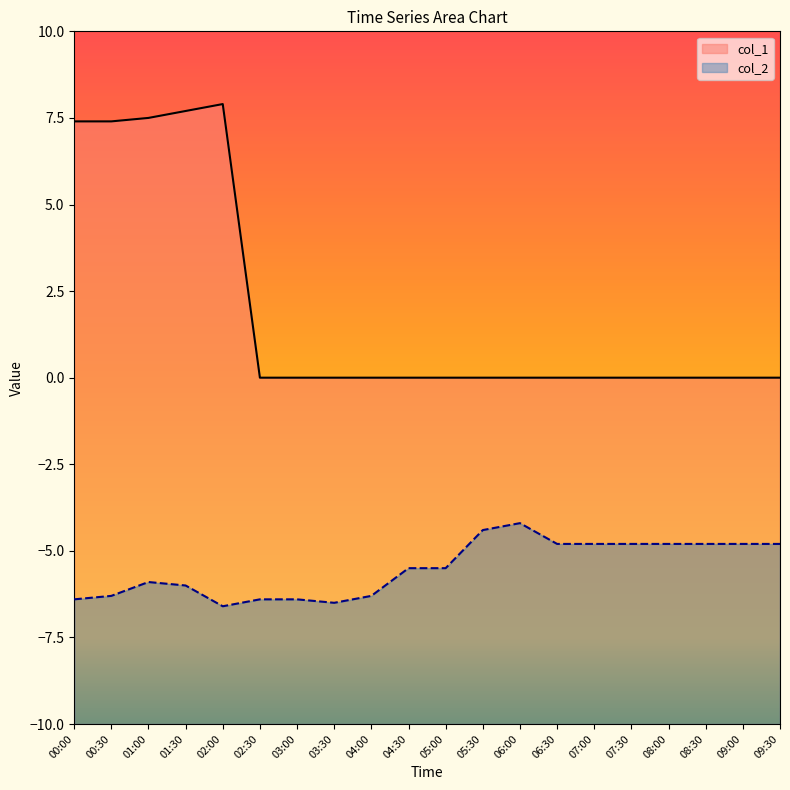

Which series has the widest spread of values?

col_1